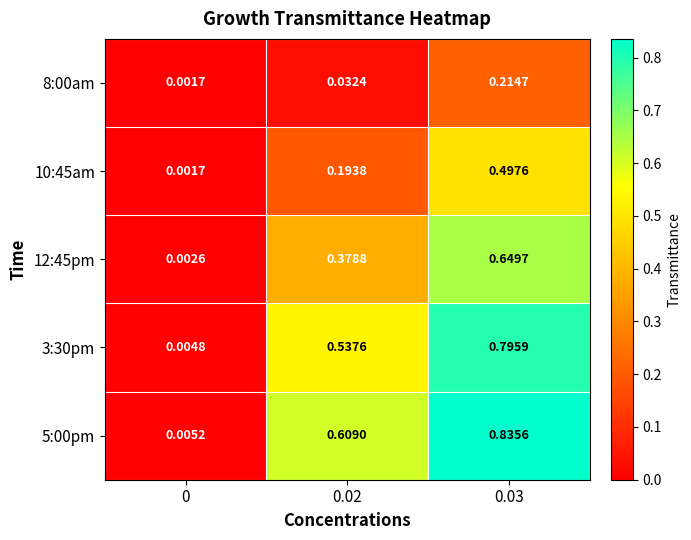

Is the value of 3:30pm at 0 greater than the value of 10:45am at 0.02?

No